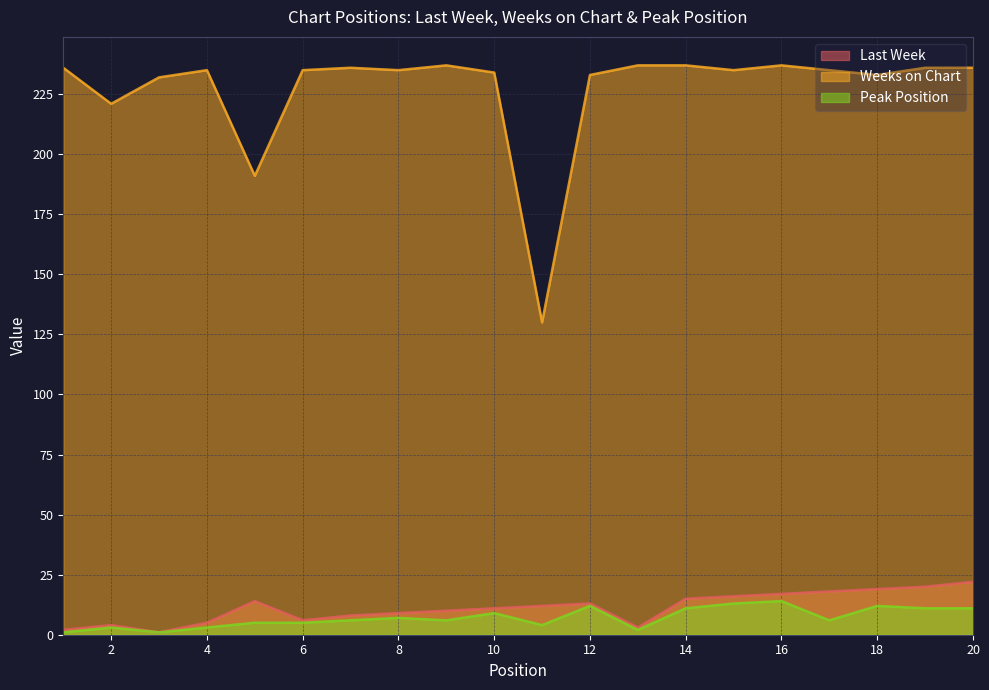

The Last Week series shows 4 at 2. True or false?

True